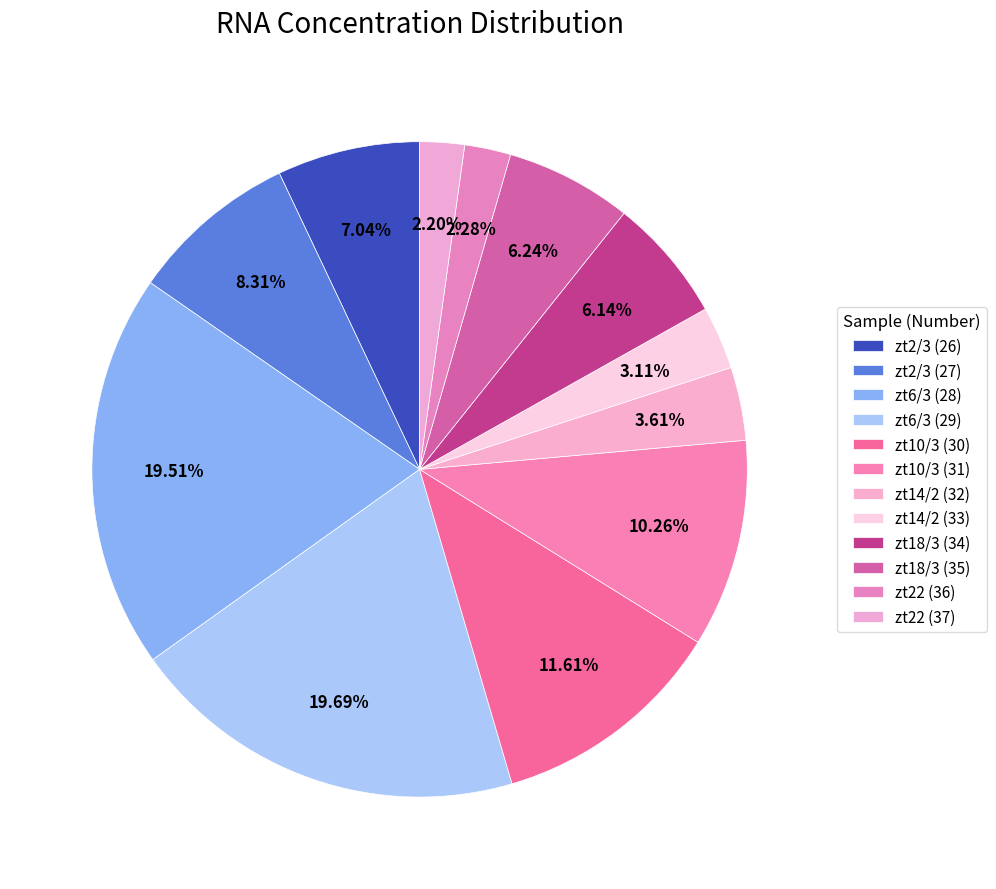

What is the change in value from zt2/3 (27) to zt14/2 (33)?

-846.0